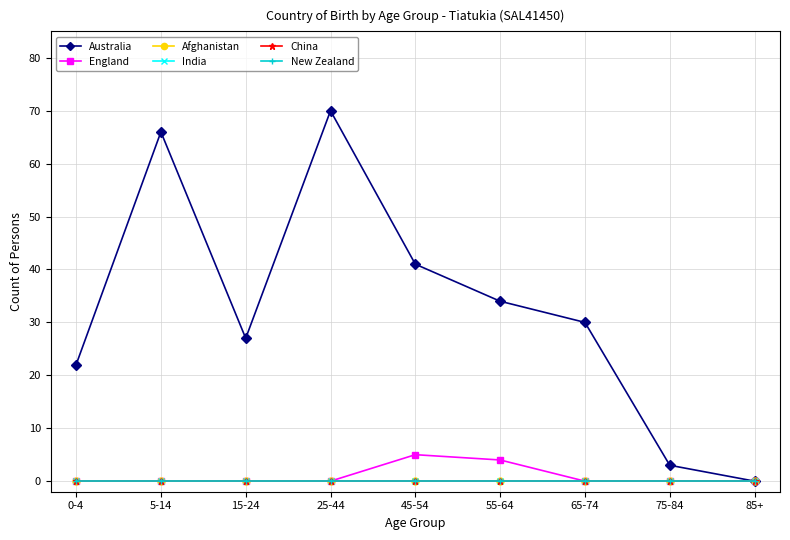

Reading right to left, list all the values displayed in this chart.

Australia: 0	3	30	34	41	70	27	66	22
England: 0	0	0	4	5	0	0	0	0
Afghanistan: 0	0	0	0	0	0	0	0	0
India: 0	0	0	0	0	0	0	0	0
China: 0	0	0	0	0	0	0	0	0
New Zealand: 0	0	0	0	0	0	0	0	0